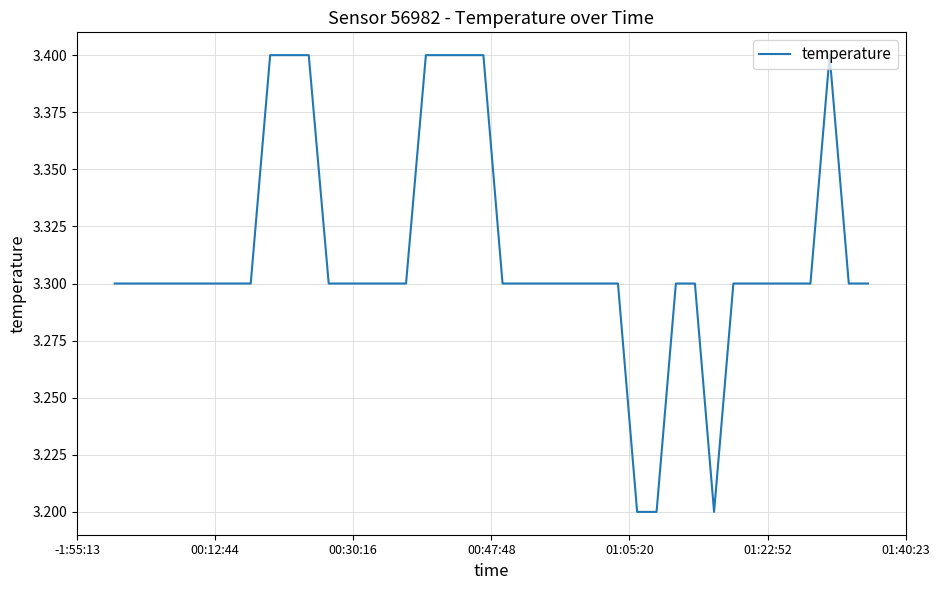

How many lines are shown in the chart?

1